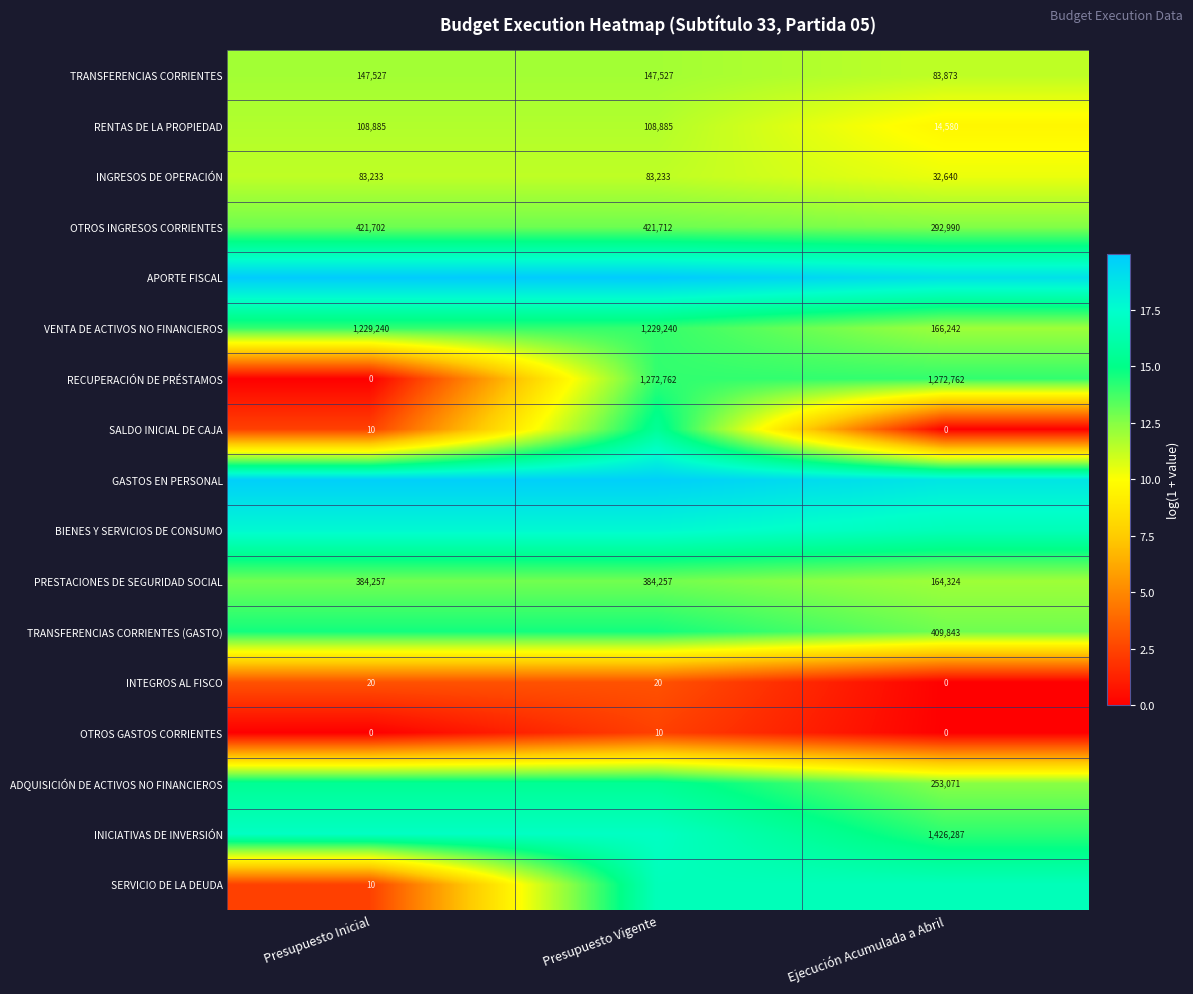

Where is OTROS INGRESOS CORRIENTES nearest to the value 357351?

Presupuesto Inicial